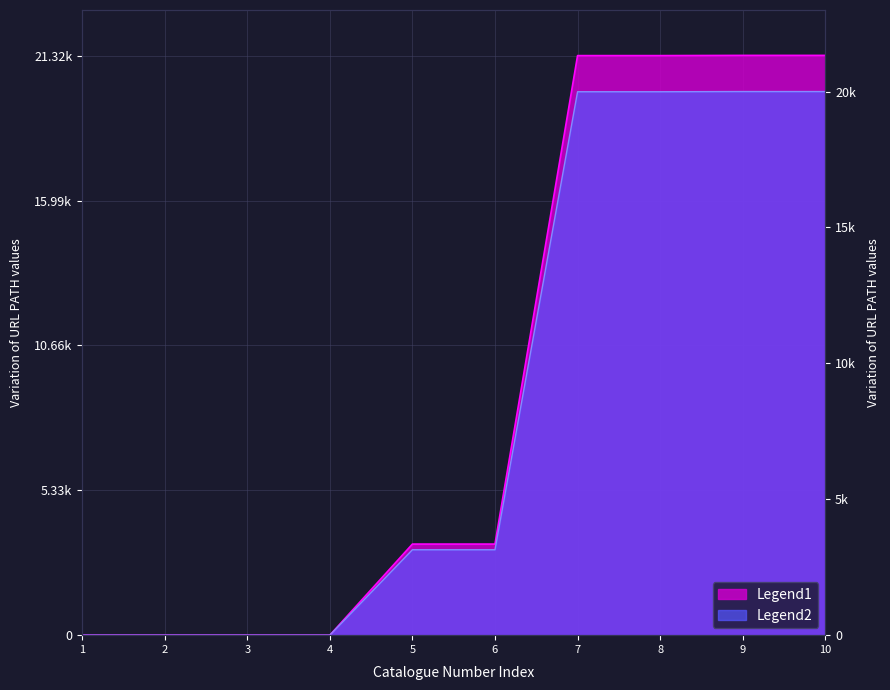

Does the chart display data point markers on the line(s)?

No